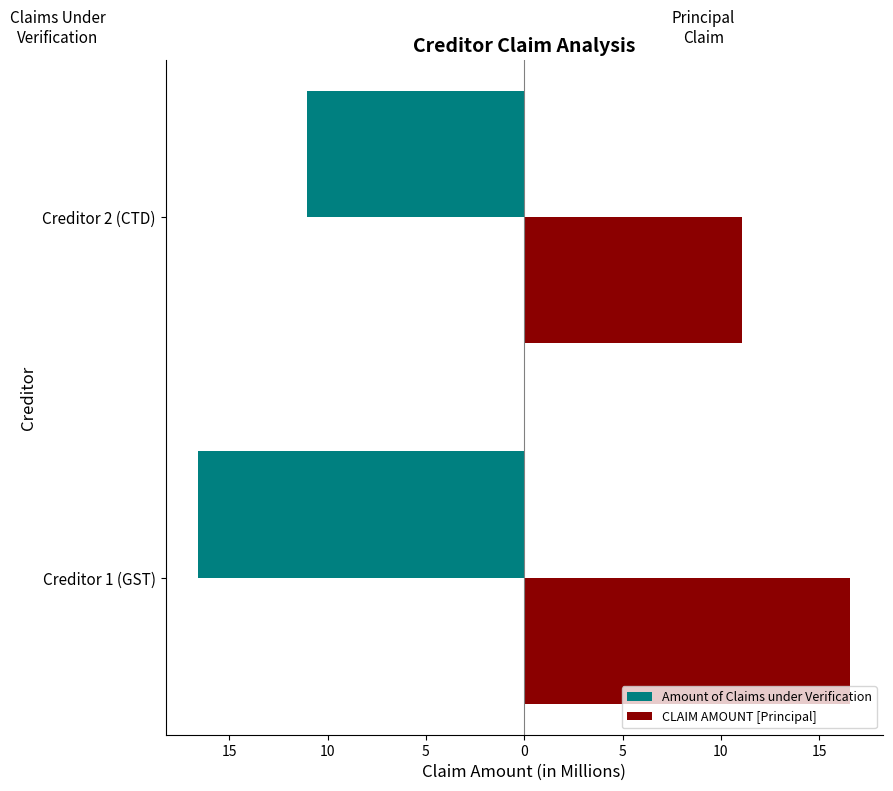

What are all the series names shown in the legend?

Amount of Claims under Verification, CLAIM AMOUNT [Principal]